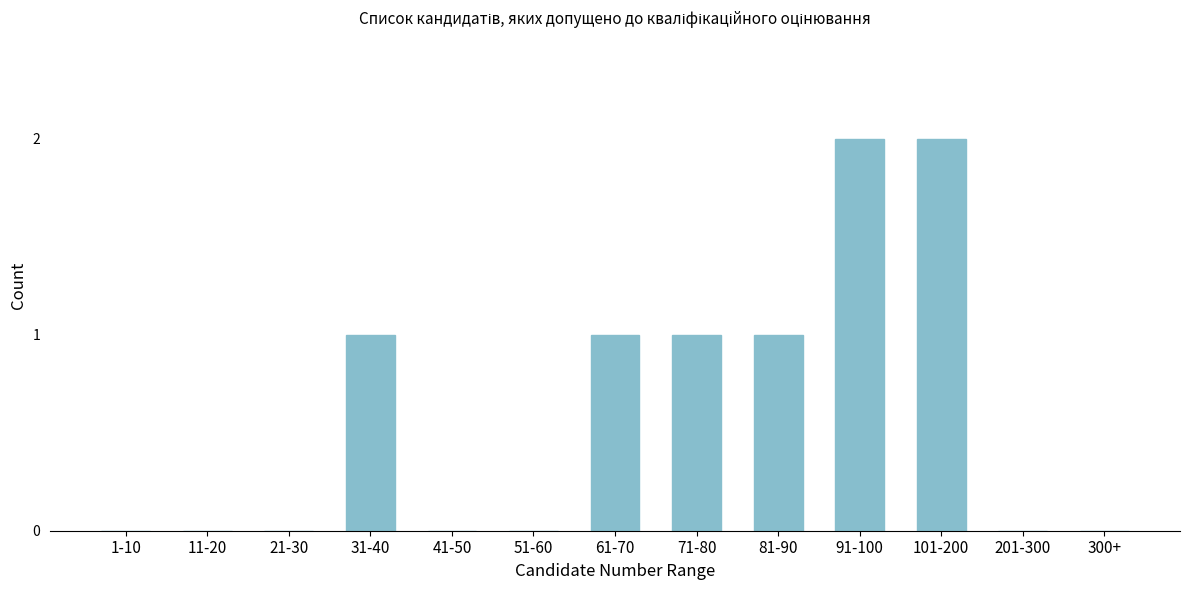

Reading left to right, list all the values displayed in this chart.

1-10=0	11-20=0	21-30=0	31-40=1	41-50=0	51-60=0	61-70=1	71-80=1	81-90=1	91-100=2	101-200=2	201-300=0	300+=0